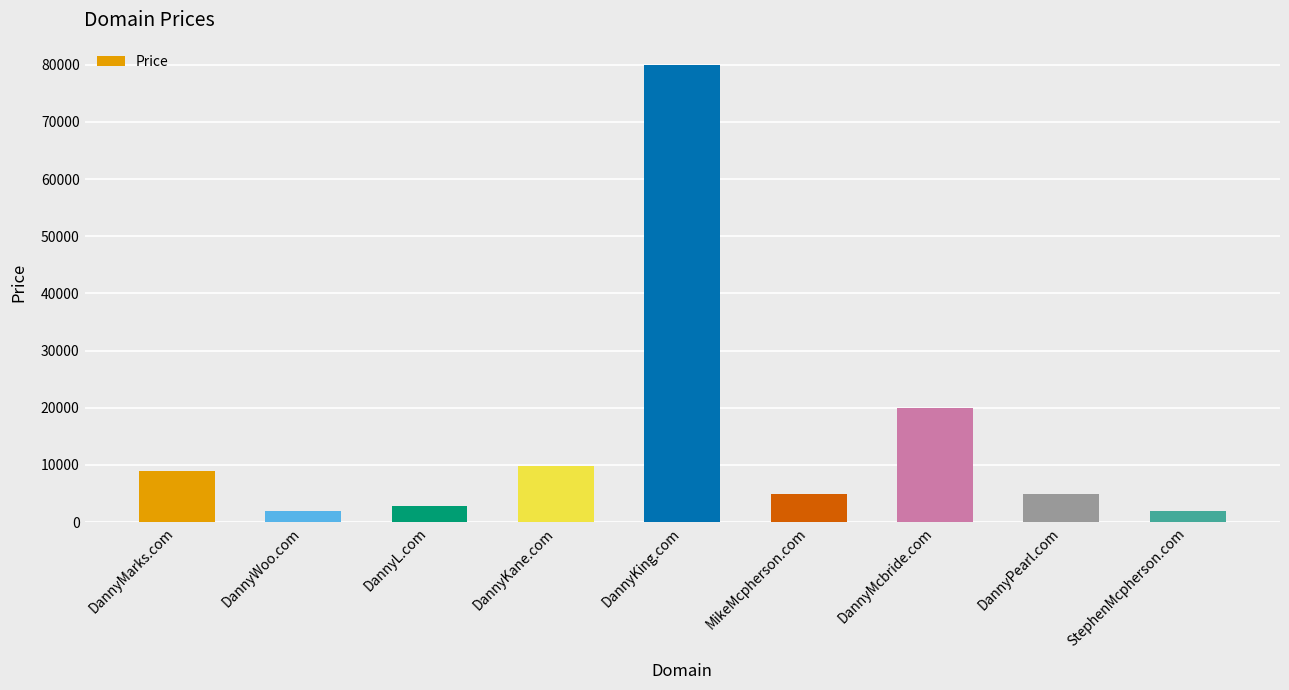

The chart shows a value of 1888 at DannyWoo.com. True or false?

True